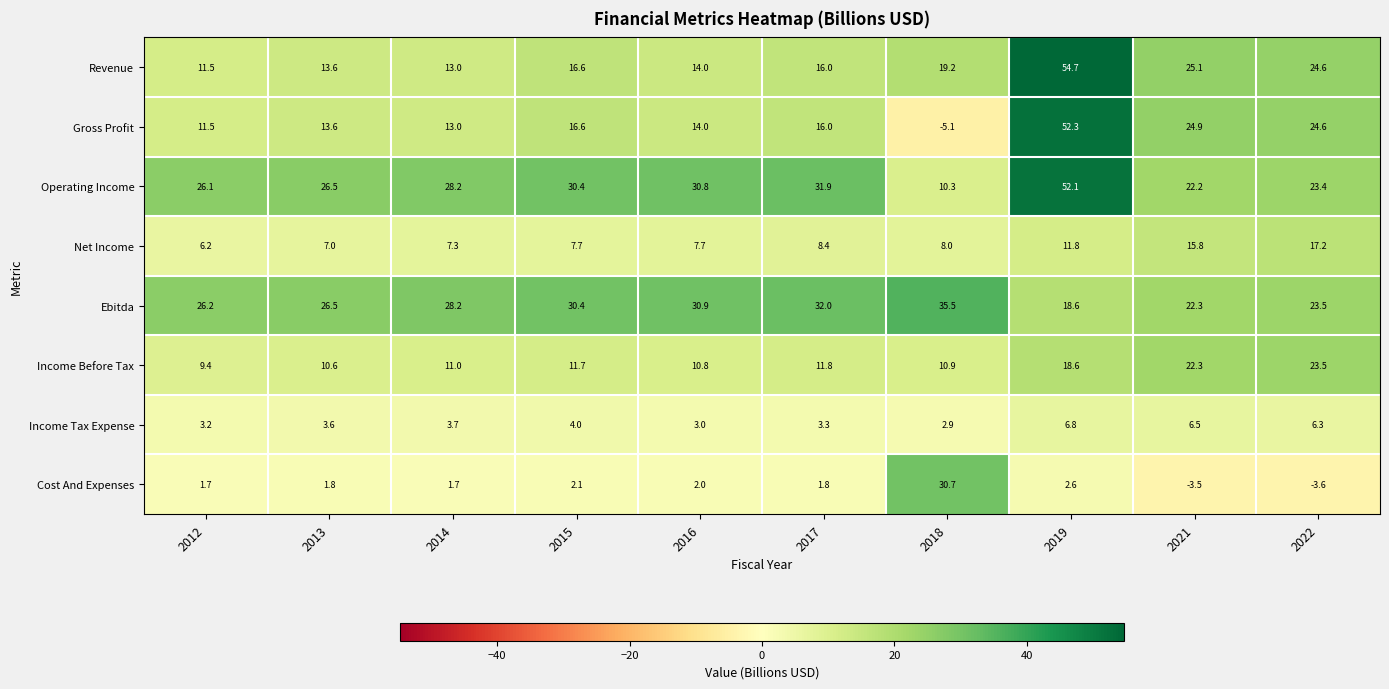

Which series has the widest spread of values?

Gross Profit